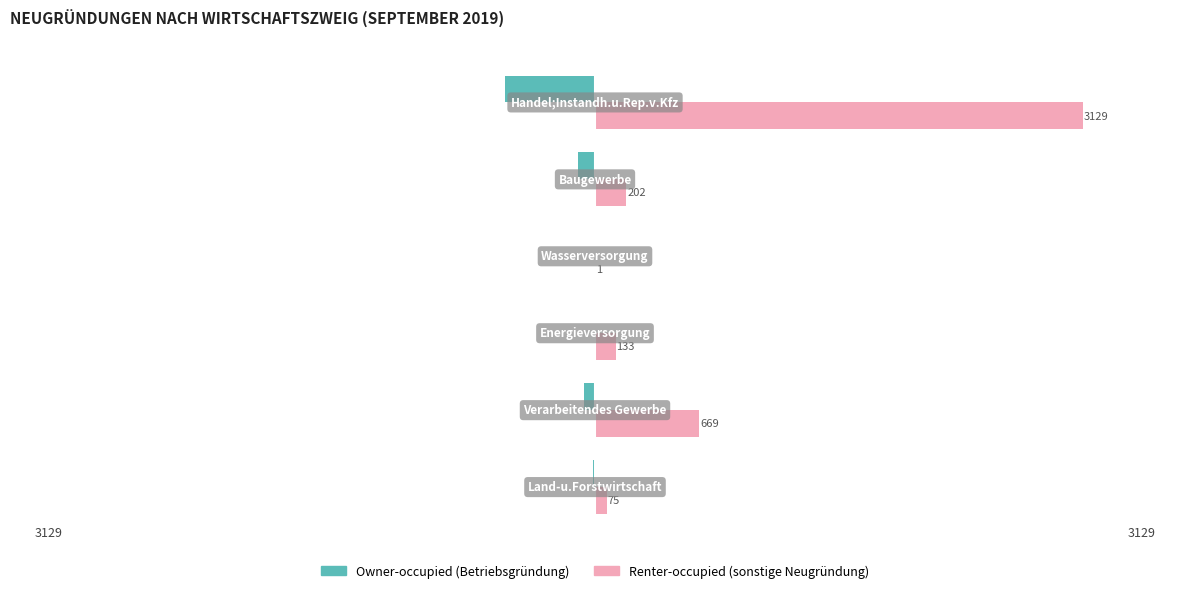

Which series has the largest total across all categories?

Renter-occupied (sonstige Neugründung)